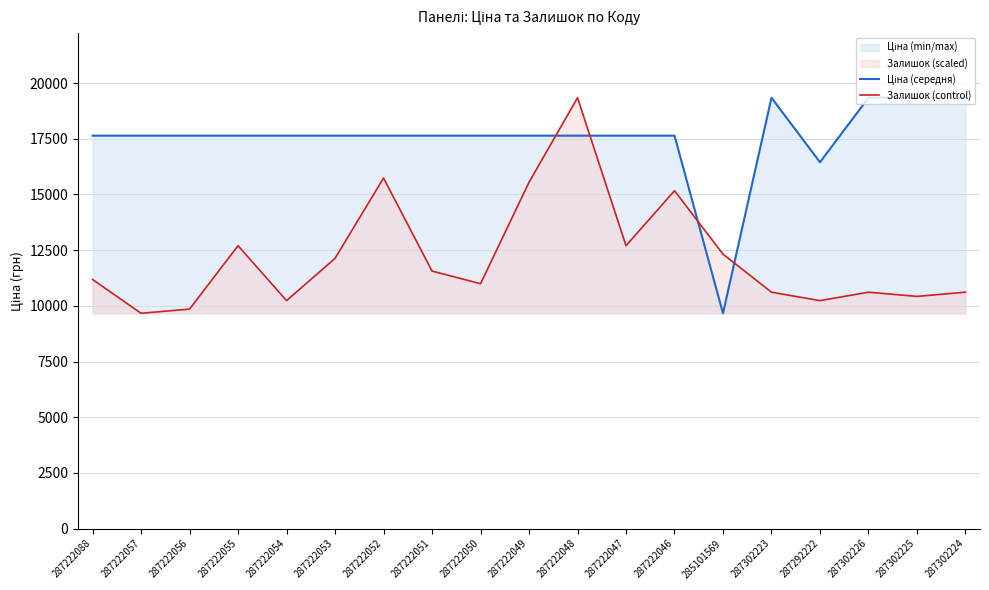

True or false: Залишок (control) has more than 0 points higher than both neighbors.

True